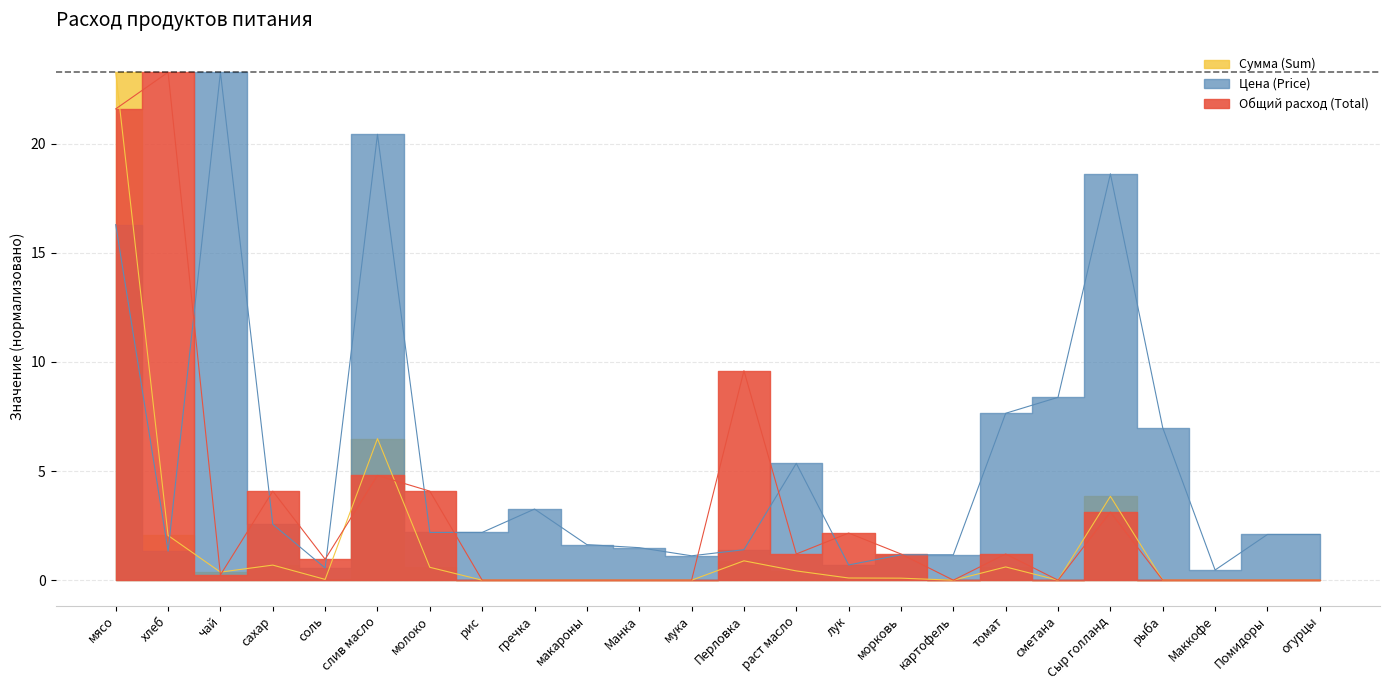

Reading left to right, list all the values displayed in this chart.

Цена (Price): 16.3	1.3	23.3	2.6	0.6	20.4	2.2	2.2	3.3	1.6	1.5	1.1	1.4	5.4	0.7	1.2	1.2	7.6	8.4	18.6	7.0	0.5	2.1	2.1
Сумма (Sum): 23.3	2.0	0.4	0.7	0.0	6.5	0.6	0.0	0.0	0.0	0.0	0.0	0.9	0.4	0.1	0.1	0.0	0.6	0.0	3.8	0.0	0.0	0.0	0.0
Общий расход (Total): 21.6	23.3	0.2	4.1	1.0	4.8	4.1	0.0	0.0	0.0	0.0	0.0	9.6	1.2	2.2	1.2	0.0	1.2	0.0	3.1	0.0	0.0	0.0	0.0